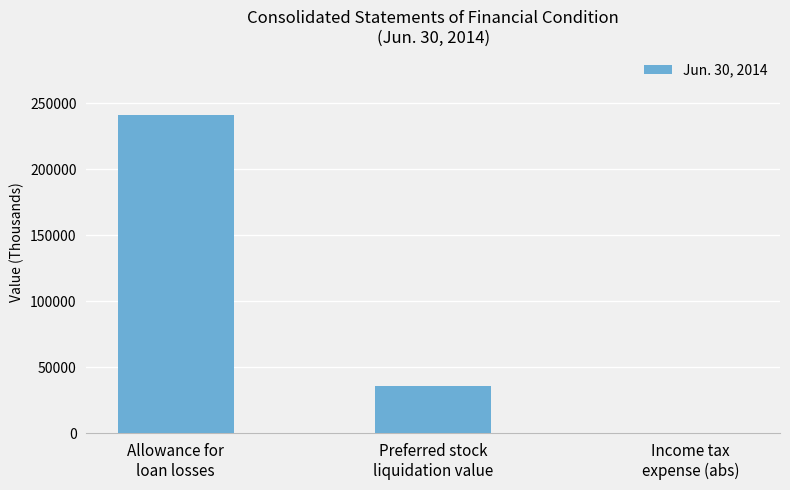

What is the greatest value displayed?

241177